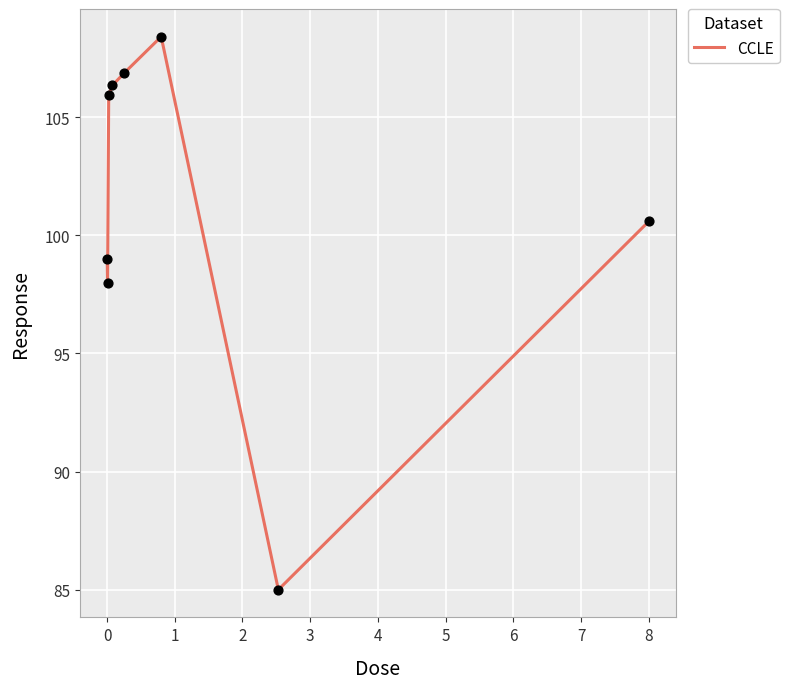

True or false: there are more than 2 points higher than both neighbors.

False